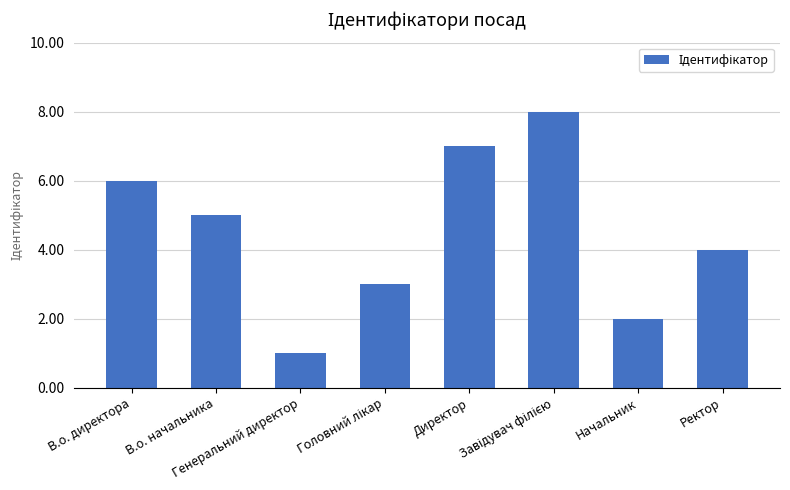

What is the maximum value shown in the chart?

8